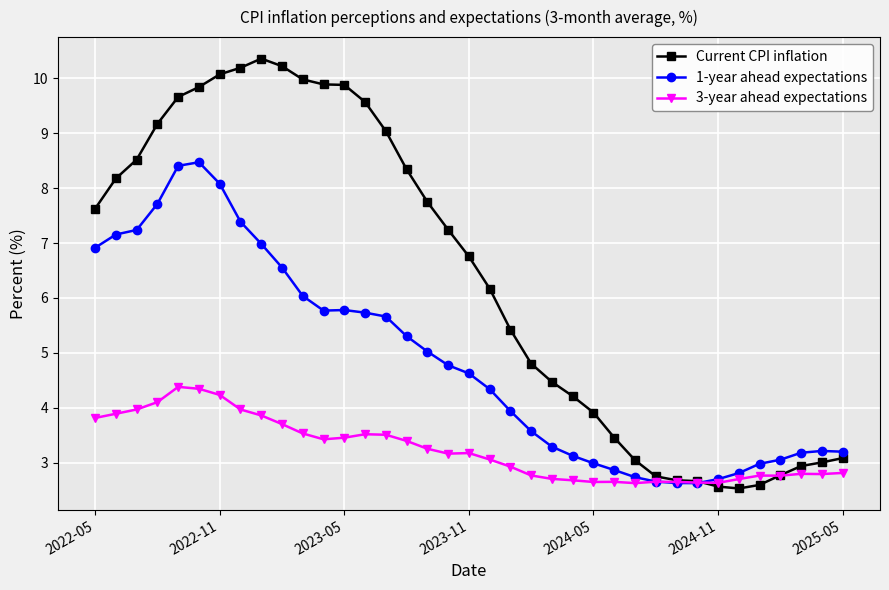

True or false: 3-year ahead expectations has more than 2 interior local peaks.

True